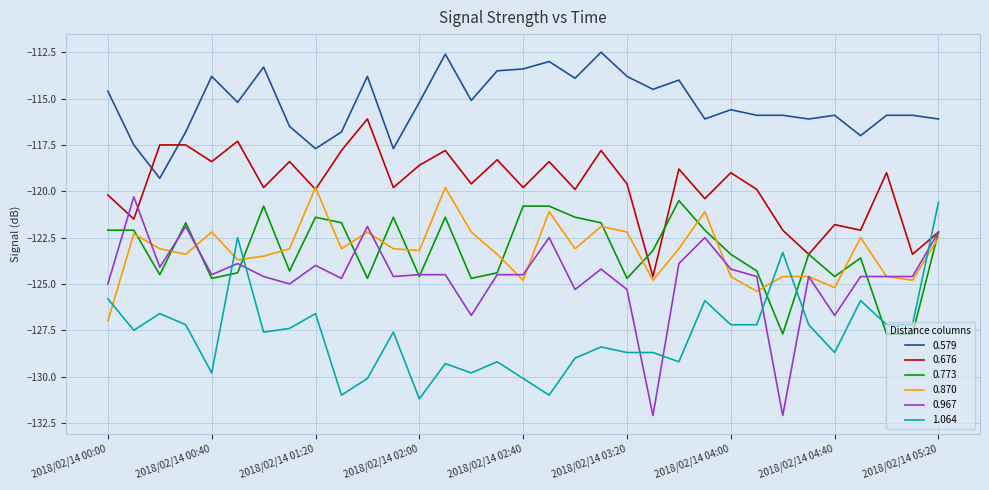

Which series has the largest range (max minus min)?

0.967